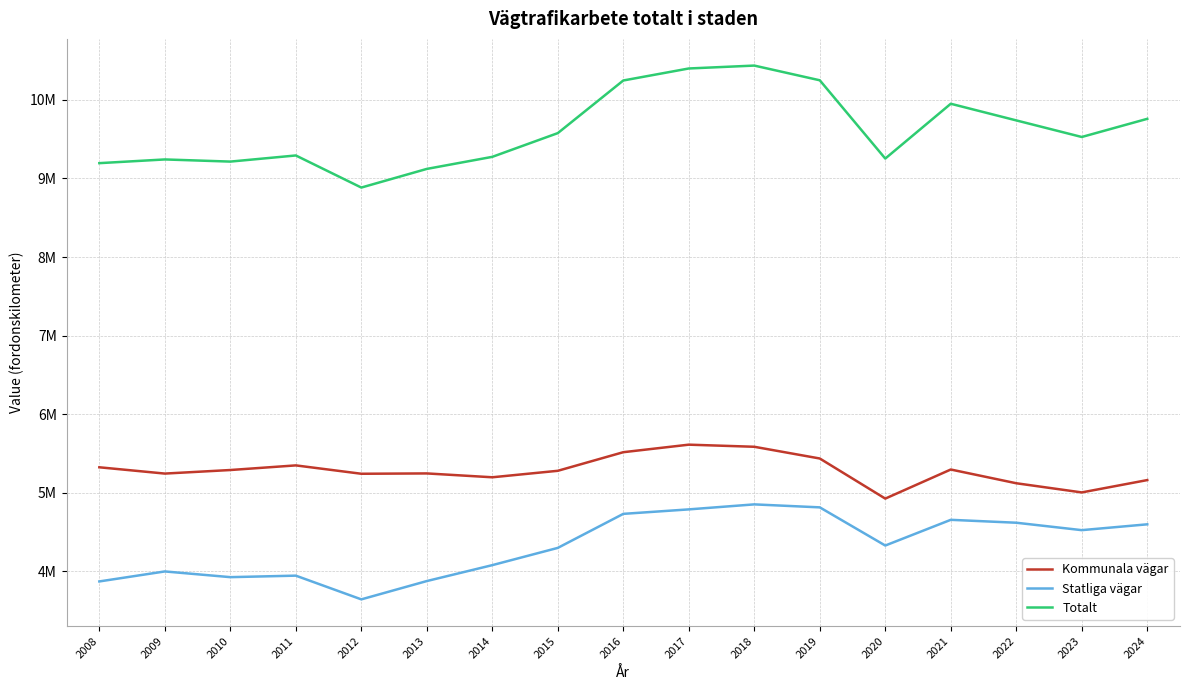

Is it true that Totalt equals 16892165 at 2018?

False